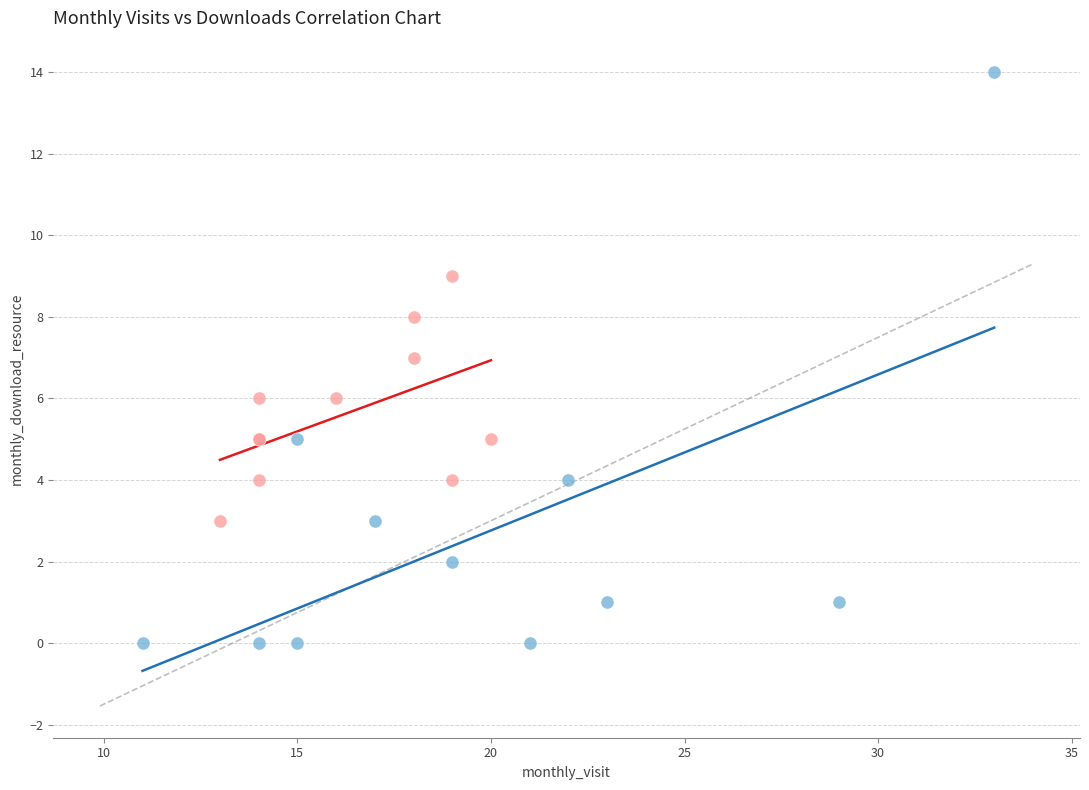

What are all the series names shown in the legend?

2022-07 to 2023-01, 2023-02 to 2024-04